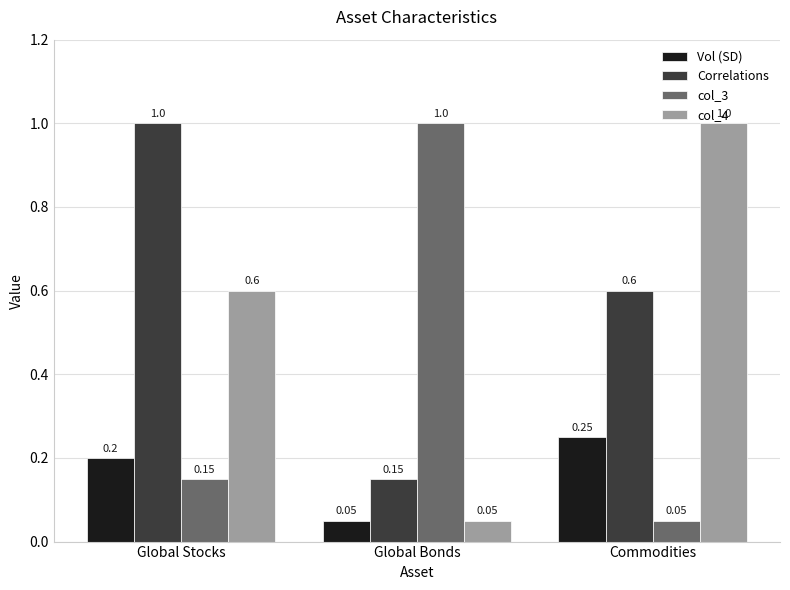

Where is Correlations nearest to the value 0?

Global Bonds